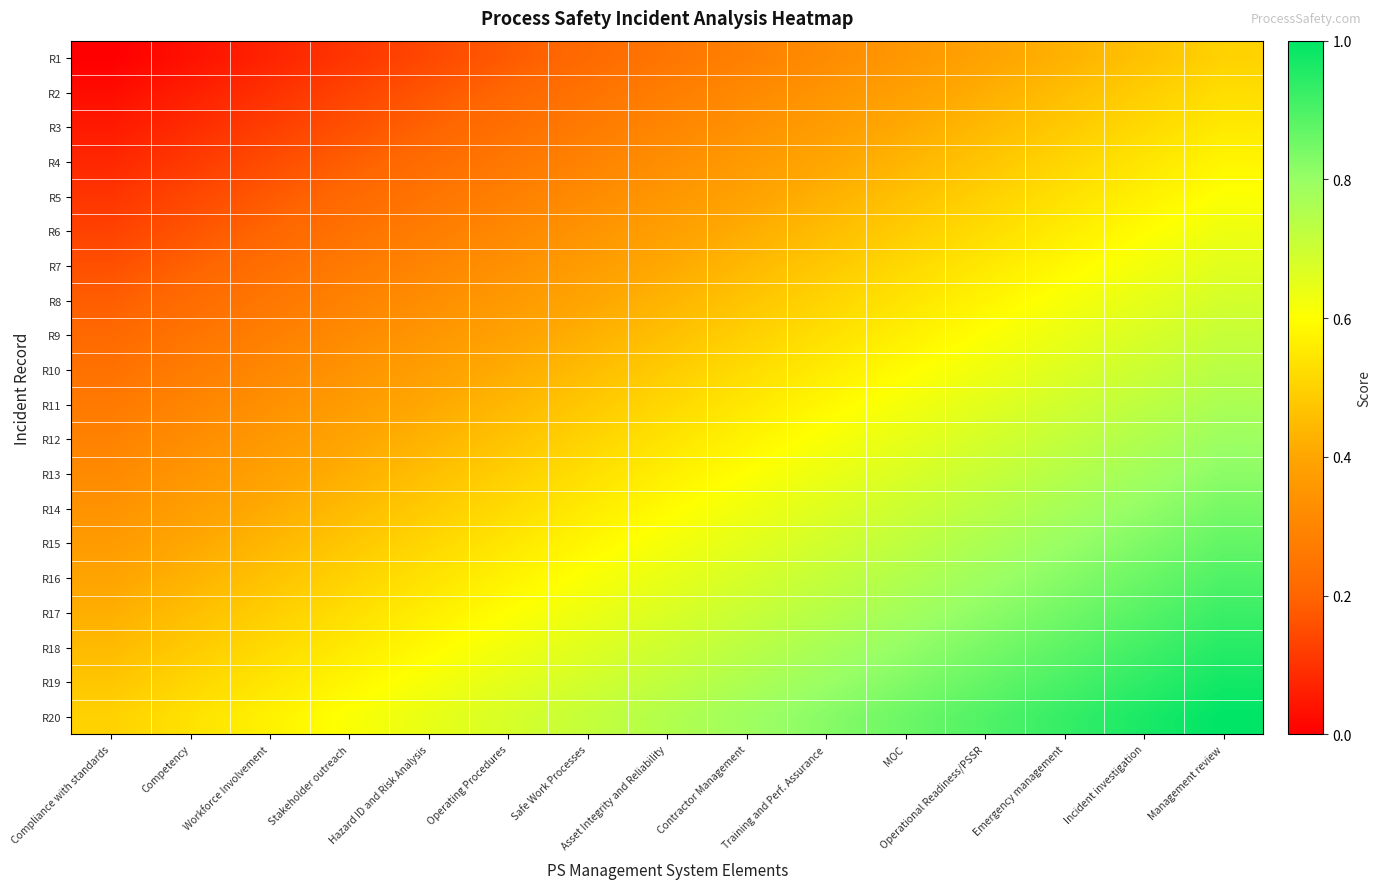

Reading left to right, extract all data points from this chart.

R1: Compliance with standards=0.0	Competency=0.0	Workforce Involvement=0.1	Stakeholder outreach=0.1	Hazard ID and Risk Analysis=0.1	Operating Procedures=0.2	Safe Work Processes=0.2	Asset Integrity and Reliability=0.2	Contractor Management=0.3	Training and Perf. Assurance=0.3	MOC=0.4	Operational Readiness/PSSR=0.4	Emergency management=0.4	Incident investigation=0.5	Management review=0.5
R2: Compliance with standards=0.0	Competency=0.1	Workforce Involvement=0.1	Stakeholder outreach=0.1	Hazard ID and Risk Analysis=0.2	Operating Procedures=0.2	Safe Work Processes=0.2	Asset Integrity and Reliability=0.3	Contractor Management=0.3	Training and Perf. Assurance=0.3	MOC=0.4	Operational Readiness/PSSR=0.4	Emergency management=0.5	Incident investigation=0.5	Management review=0.5
R3: Compliance with standards=0.1	Competency=0.1	Workforce Involvement=0.1	Stakeholder outreach=0.2	Hazard ID and Risk Analysis=0.2	Operating Procedures=0.2	Safe Work Processes=0.3	Asset Integrity and Reliability=0.3	Contractor Management=0.3	Training and Perf. Assurance=0.4	MOC=0.4	Operational Readiness/PSSR=0.4	Emergency management=0.5	Incident investigation=0.5	Management review=0.6
R4: Compliance with standards=0.1	Competency=0.1	Workforce Involvement=0.2	Stakeholder outreach=0.2	Hazard ID and Risk Analysis=0.2	Operating Procedures=0.3	Safe Work Processes=0.3	Asset Integrity and Reliability=0.3	Contractor Management=0.4	Training and Perf. Assurance=0.4	MOC=0.4	Operational Readiness/PSSR=0.5	Emergency management=0.5	Incident investigation=0.5	Management review=0.6
R5: Compliance with standards=0.1	Competency=0.1	Workforce Involvement=0.2	Stakeholder outreach=0.2	Hazard ID and Risk Analysis=0.2	Operating Procedures=0.3	Safe Work Processes=0.3	Asset Integrity and Reliability=0.4	Contractor Management=0.4	Training and Perf. Assurance=0.4	MOC=0.5	Operational Readiness/PSSR=0.5	Emergency management=0.5	Incident investigation=0.6	Management review=0.6
R6: Compliance with standards=0.1	Competency=0.2	Workforce Involvement=0.2	Stakeholder outreach=0.2	Hazard ID and Risk Analysis=0.3	Operating Procedures=0.3	Safe Work Processes=0.3	Asset Integrity and Reliability=0.4	Contractor Management=0.4	Training and Perf. Assurance=0.5	MOC=0.5	Operational Readiness/PSSR=0.5	Emergency management=0.6	Incident investigation=0.6	Management review=0.6
R7: Compliance with standards=0.2	Competency=0.2	Workforce Involvement=0.2	Stakeholder outreach=0.3	Hazard ID and Risk Analysis=0.3	Operating Procedures=0.3	Safe Work Processes=0.4	Asset Integrity and Reliability=0.4	Contractor Management=0.4	Training and Perf. Assurance=0.5	MOC=0.5	Operational Readiness/PSSR=0.6	Emergency management=0.6	Incident investigation=0.6	Management review=0.7
R8: Compliance with standards=0.2	Competency=0.2	Workforce Involvement=0.3	Stakeholder outreach=0.3	Hazard ID and Risk Analysis=0.3	Operating Procedures=0.4	Safe Work Processes=0.4	Asset Integrity and Reliability=0.4	Contractor Management=0.5	Training and Perf. Assurance=0.5	MOC=0.5	Operational Readiness/PSSR=0.6	Emergency management=0.6	Incident investigation=0.6	Management review=0.7
R9: Compliance with standards=0.2	Competency=0.2	Workforce Involvement=0.3	Stakeholder outreach=0.3	Hazard ID and Risk Analysis=0.4	Operating Procedures=0.4	Safe Work Processes=0.4	Asset Integrity and Reliability=0.5	Contractor Management=0.5	Training and Perf. Assurance=0.5	MOC=0.6	Operational Readiness/PSSR=0.6	Emergency management=0.6	Incident investigation=0.7	Management review=0.7
R10: Compliance with standards=0.2	Competency=0.3	Workforce Involvement=0.3	Stakeholder outreach=0.3	Hazard ID and Risk Analysis=0.4	Operating Procedures=0.4	Safe Work Processes=0.5	Asset Integrity and Reliability=0.5	Contractor Management=0.5	Training and Perf. Assurance=0.6	MOC=0.6	Operational Readiness/PSSR=0.6	Emergency management=0.7	Incident investigation=0.7	Management review=0.7
R11: Compliance with standards=0.3	Competency=0.3	Workforce Involvement=0.3	Stakeholder outreach=0.4	Hazard ID and Risk Analysis=0.4	Operating Procedures=0.4	Safe Work Processes=0.5	Asset Integrity and Reliability=0.5	Contractor Management=0.5	Training and Perf. Assurance=0.6	MOC=0.6	Operational Readiness/PSSR=0.7	Emergency management=0.7	Incident investigation=0.7	Management review=0.8
R12: Compliance with standards=0.3	Competency=0.3	Workforce Involvement=0.4	Stakeholder outreach=0.4	Hazard ID and Risk Analysis=0.4	Operating Procedures=0.5	Safe Work Processes=0.5	Asset Integrity and Reliability=0.5	Contractor Management=0.6	Training and Perf. Assurance=0.6	MOC=0.6	Operational Readiness/PSSR=0.7	Emergency management=0.7	Incident investigation=0.8	Management review=0.8
R13: Compliance with standards=0.3	Competency=0.4	Workforce Involvement=0.4	Stakeholder outreach=0.4	Hazard ID and Risk Analysis=0.5	Operating Procedures=0.5	Safe Work Processes=0.5	Asset Integrity and Reliability=0.6	Contractor Management=0.6	Training and Perf. Assurance=0.6	MOC=0.7	Operational Readiness/PSSR=0.7	Emergency management=0.7	Incident investigation=0.8	Management review=0.8
R14: Compliance with standards=0.3	Competency=0.4	Workforce Involvement=0.4	Stakeholder outreach=0.4	Hazard ID and Risk Analysis=0.5	Operating Procedures=0.5	Safe Work Processes=0.6	Asset Integrity and Reliability=0.6	Contractor Management=0.6	Training and Perf. Assurance=0.7	MOC=0.7	Operational Readiness/PSSR=0.7	Emergency management=0.8	Incident investigation=0.8	Management review=0.8
R15: Compliance with standards=0.4	Competency=0.4	Workforce Involvement=0.4	Stakeholder outreach=0.5	Hazard ID and Risk Analysis=0.5	Operating Procedures=0.5	Safe Work Processes=0.6	Asset Integrity and Reliability=0.6	Contractor Management=0.7	Training and Perf. Assurance=0.7	MOC=0.7	Operational Readiness/PSSR=0.8	Emergency management=0.8	Incident investigation=0.8	Management review=0.9
R16: Compliance with standards=0.4	Competency=0.4	Workforce Involvement=0.5	Stakeholder outreach=0.5	Hazard ID and Risk Analysis=0.5	Operating Procedures=0.6	Safe Work Processes=0.6	Asset Integrity and Reliability=0.6	Contractor Management=0.7	Training and Perf. Assurance=0.7	MOC=0.8	Operational Readiness/PSSR=0.8	Emergency management=0.8	Incident investigation=0.9	Management review=0.9
R17: Compliance with standards=0.4	Competency=0.5	Workforce Involvement=0.5	Stakeholder outreach=0.5	Hazard ID and Risk Analysis=0.6	Operating Procedures=0.6	Safe Work Processes=0.6	Asset Integrity and Reliability=0.7	Contractor Management=0.7	Training and Perf. Assurance=0.7	MOC=0.8	Operational Readiness/PSSR=0.8	Emergency management=0.8	Incident investigation=0.9	Management review=0.9
R18: Compliance with standards=0.4	Competency=0.5	Workforce Involvement=0.5	Stakeholder outreach=0.6	Hazard ID and Risk Analysis=0.6	Operating Procedures=0.6	Safe Work Processes=0.7	Asset Integrity and Reliability=0.7	Contractor Management=0.7	Training and Perf. Assurance=0.8	MOC=0.8	Operational Readiness/PSSR=0.8	Emergency management=0.9	Incident investigation=0.9	Management review=0.9
R19: Compliance with standards=0.5	Competency=0.5	Workforce Involvement=0.5	Stakeholder outreach=0.6	Hazard ID and Risk Analysis=0.6	Operating Procedures=0.7	Safe Work Processes=0.7	Asset Integrity and Reliability=0.7	Contractor Management=0.8	Training and Perf. Assurance=0.8	MOC=0.8	Operational Readiness/PSSR=0.9	Emergency management=0.9	Incident investigation=0.9	Management review=1.0
R20: Compliance with standards=0.5	Competency=0.5	Workforce Involvement=0.6	Stakeholder outreach=0.6	Hazard ID and Risk Analysis=0.6	Operating Procedures=0.7	Safe Work Processes=0.7	Asset Integrity and Reliability=0.8	Contractor Management=0.8	Training and Perf. Assurance=0.8	MOC=0.9	Operational Readiness/PSSR=0.9	Emergency management=0.9	Incident investigation=1.0	Management review=1.0